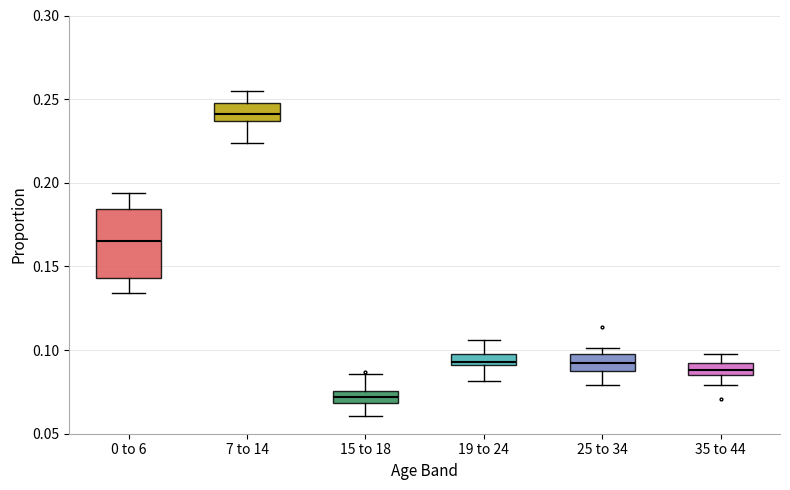

Which box's median line is the lowest?

15 to 18